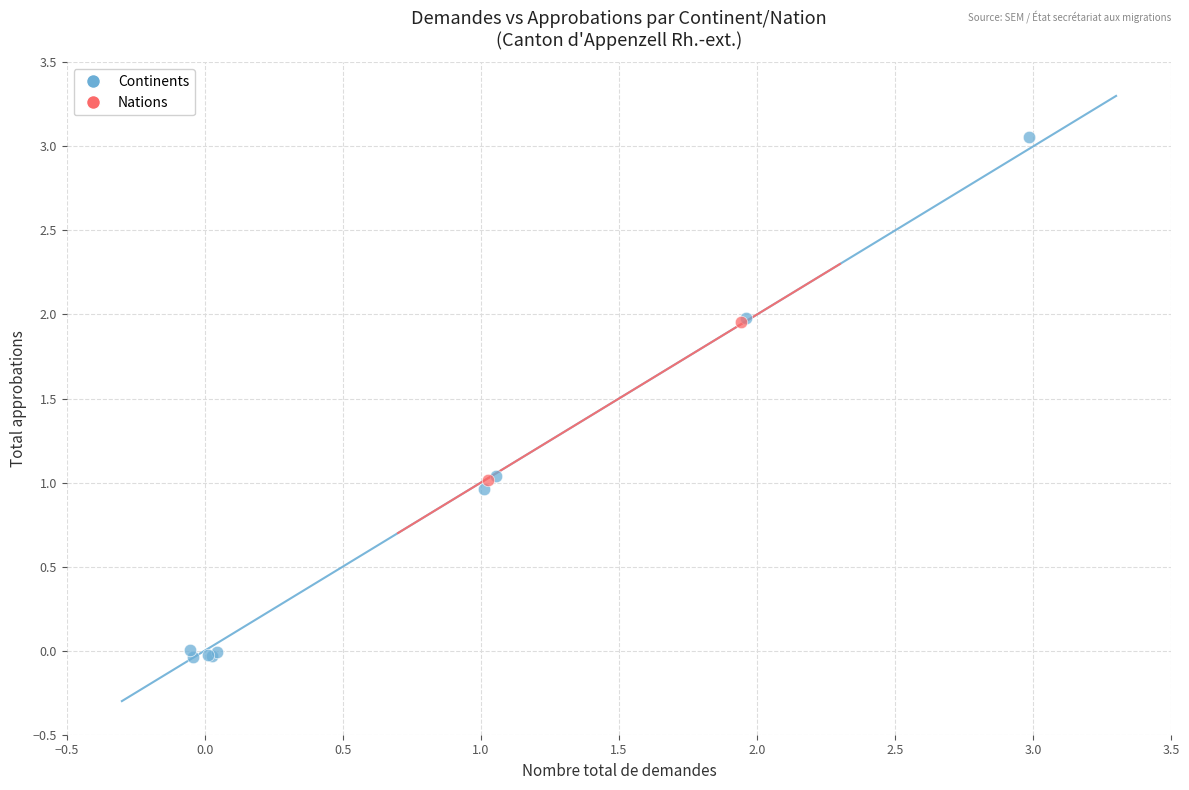

What are all the series names shown in the legend?

Continents, Nations